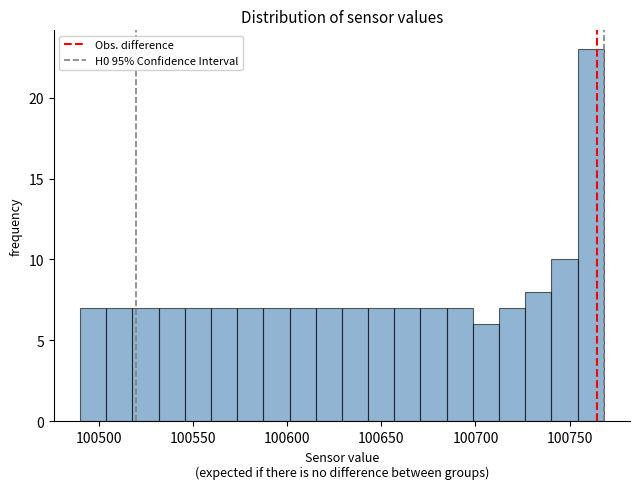

Read against the x-axis, roughly where is the centre of the tallest bar?

100760